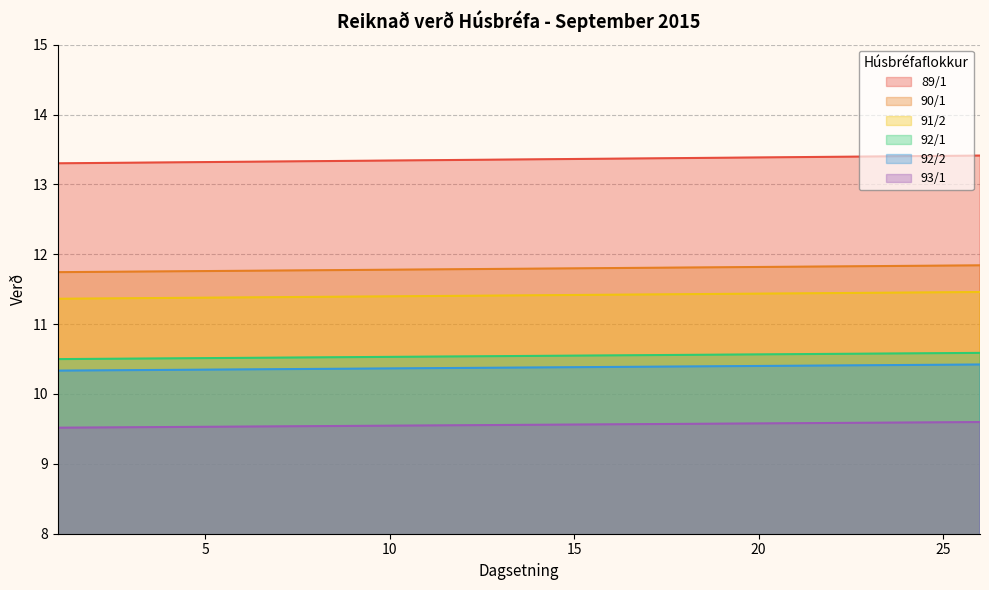

Is the value of 90/1 at 21 greater than the value of 92/1 at 7?

Yes